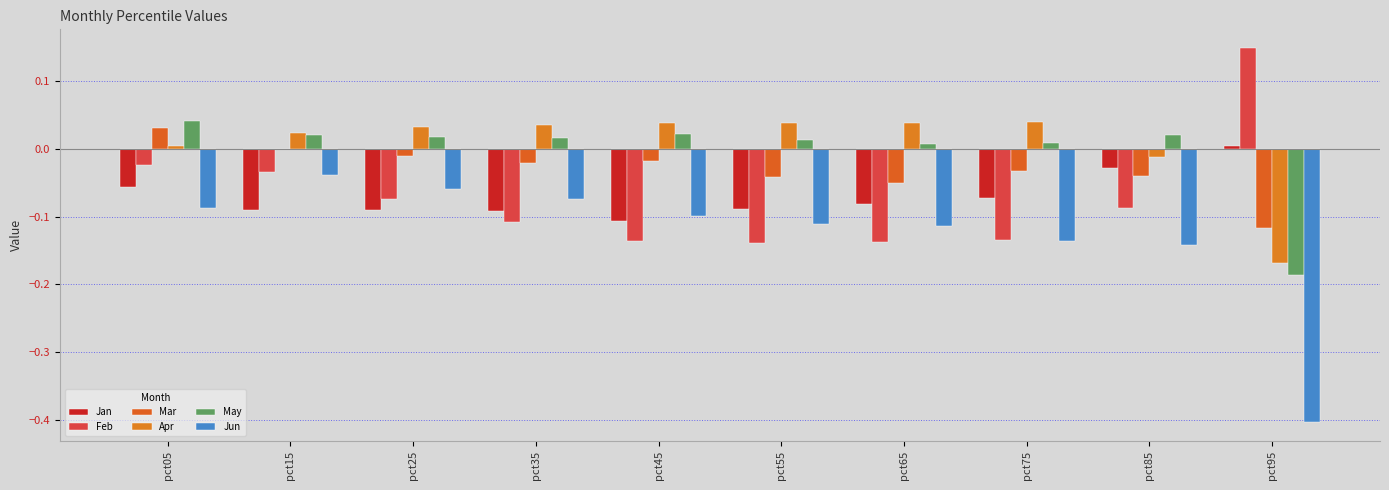

What is the maximum value shown in the chart?

0.1